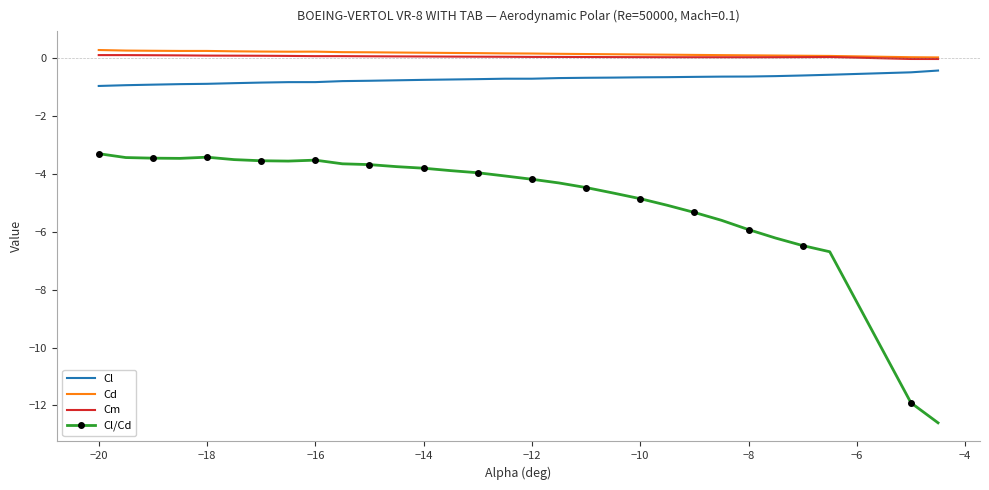

Count the number of categories in the chart.

30